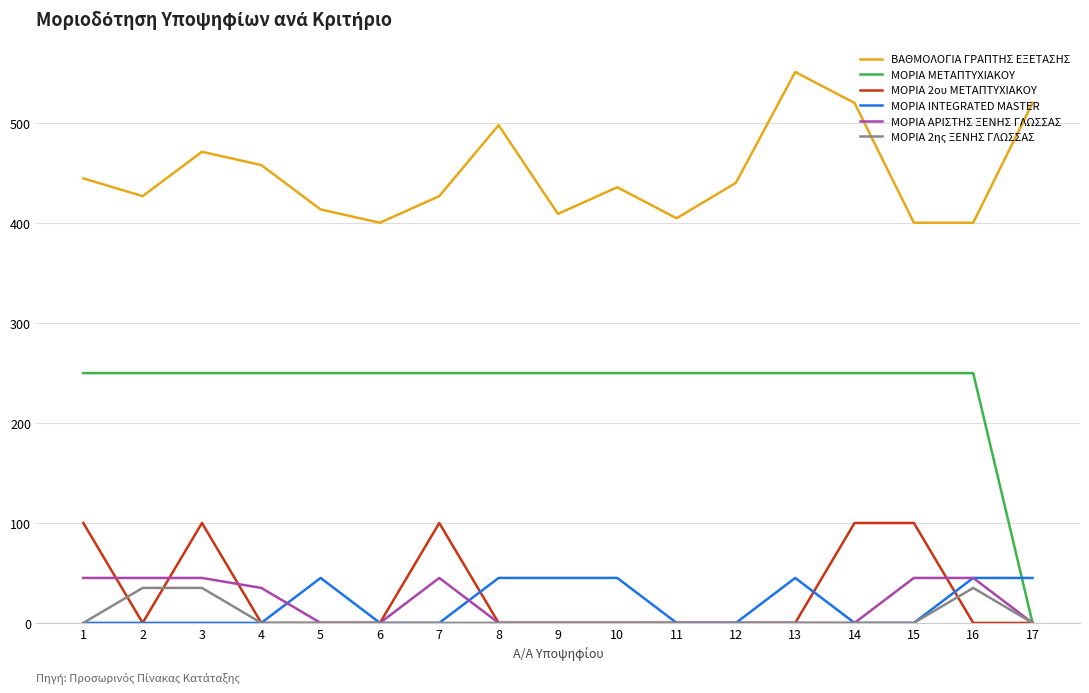

The value of ΒΑΘΜΟΛΟΓΙΑ ΓΡΑΠΤΗΣ ΕΞΕΤΑΣΗΣ at 4 is 604.1. True or false?

False